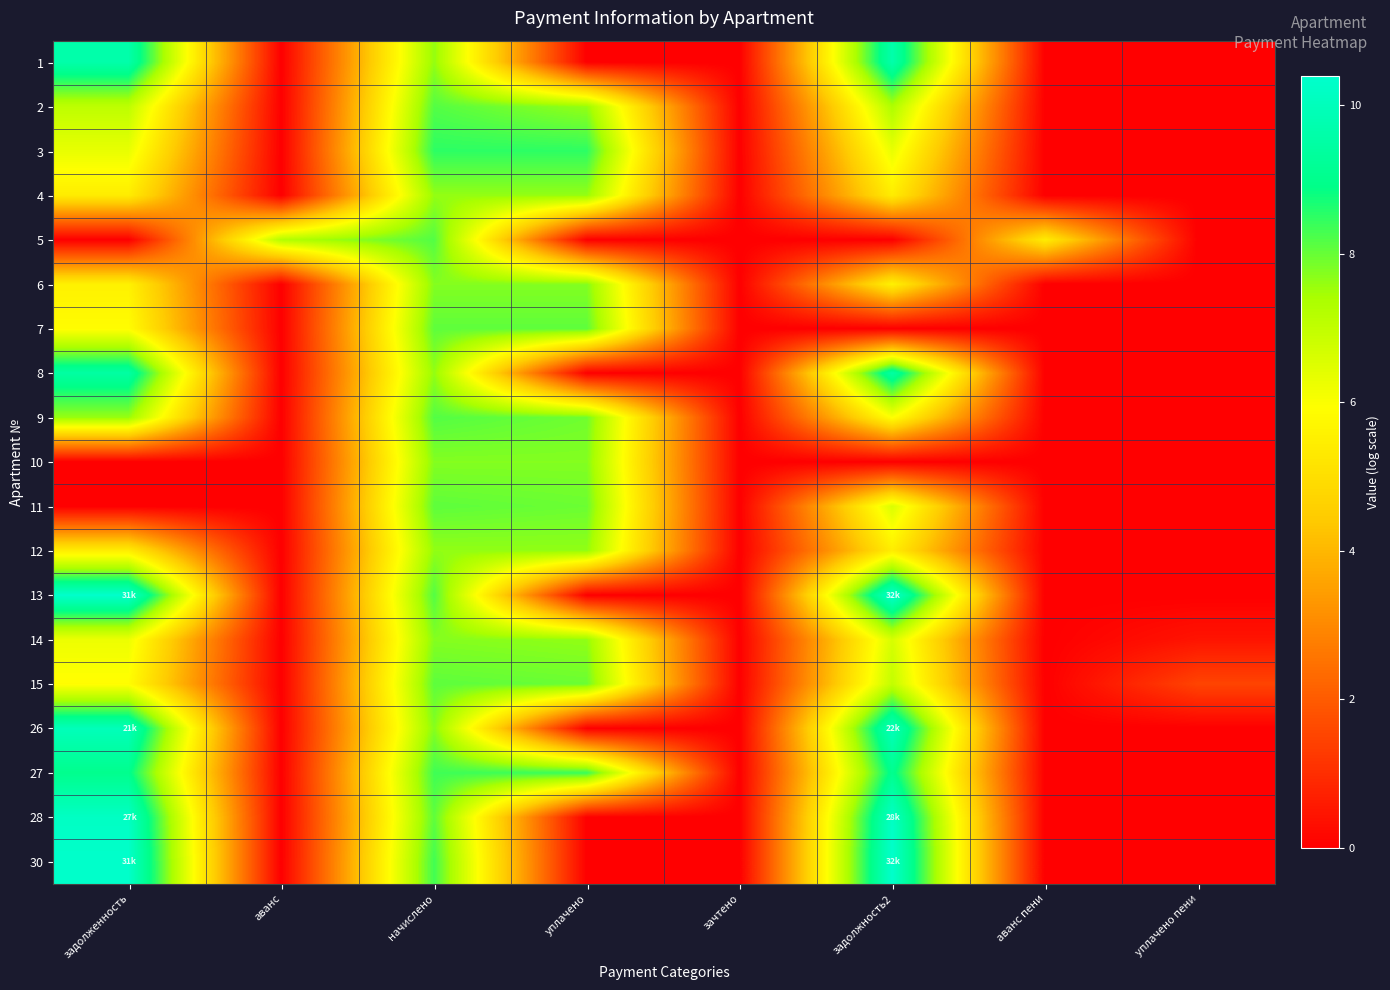

What is the difference between the highest and lowest values at аванс?

7.2